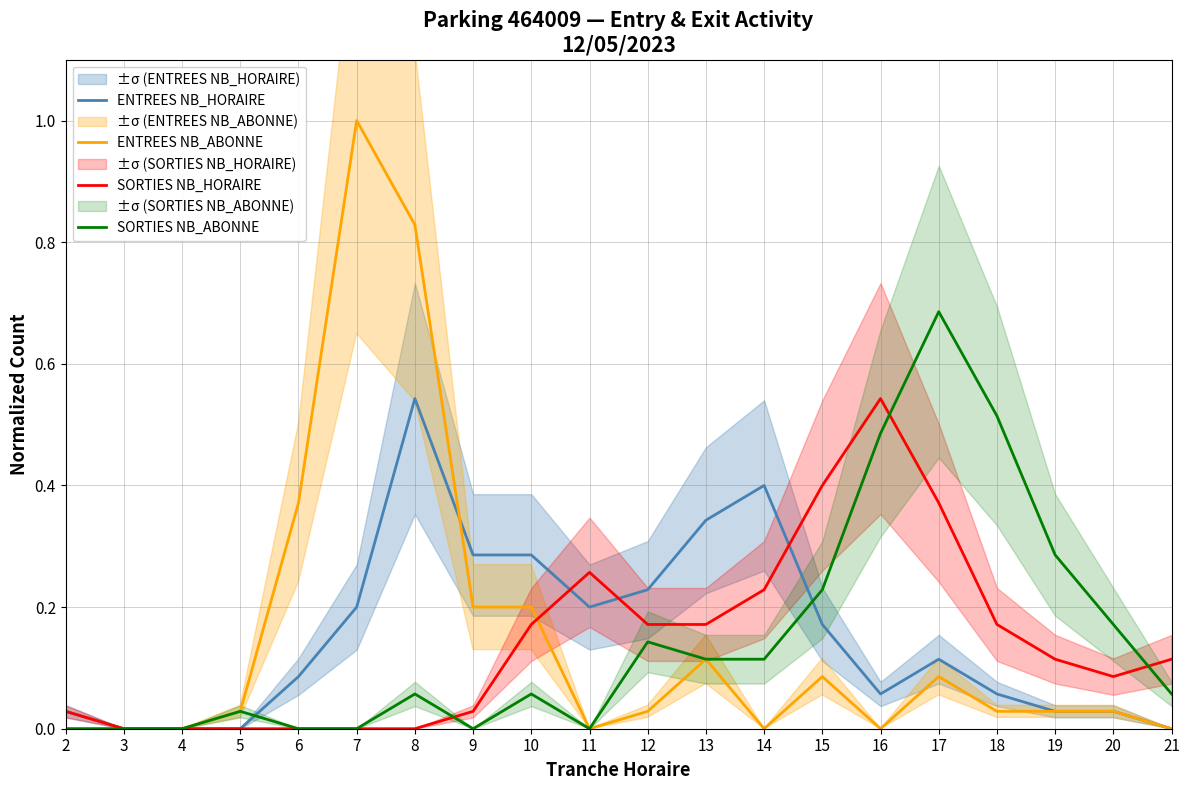

At how many categories does at least one series exceed 0?

18